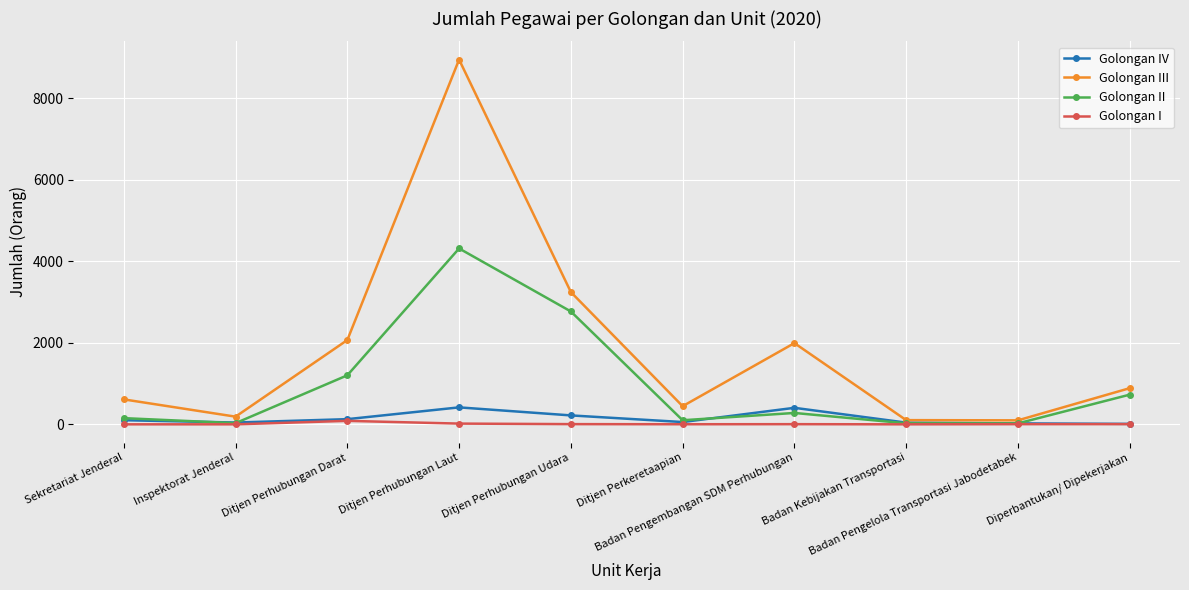

At which category does the chart reach its peak across all series?

Ditjen Perhubungan Laut